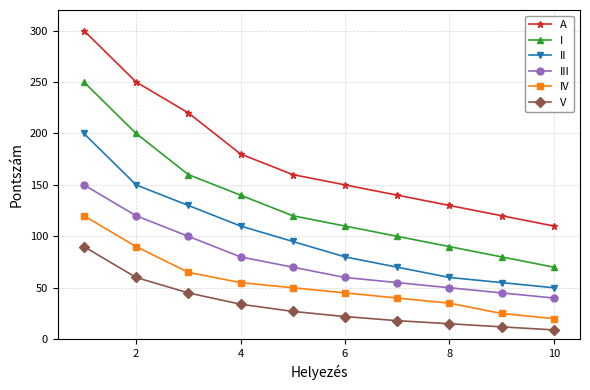

True or false: III and I intersect in this chart.

False